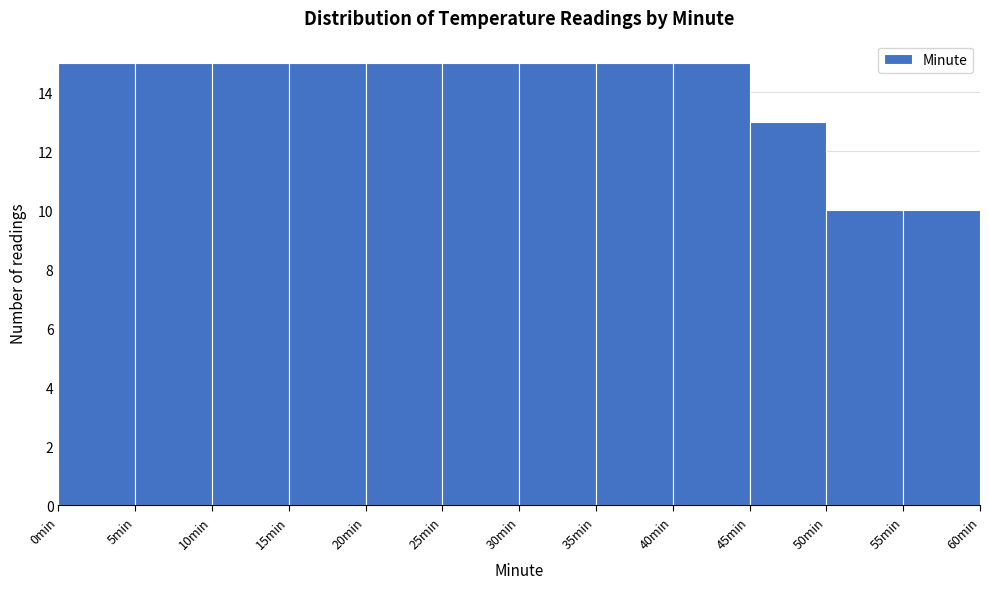

Reading left to right, transcribe this chart: for each bar, give the range it covers on the x-axis and its height. The values are not printed on the chart, so give them approximately, as read against the axis.

0 to 5: 15
5 to 10: 15
10 to 15: 15
15 to 20: 15
20 to 25: 15
25 to 30: 15
30 to 35: 15
35 to 40: 15
40 to 45: 15
45 to 50: 13
50 to 55: 10
55 to 60: 10